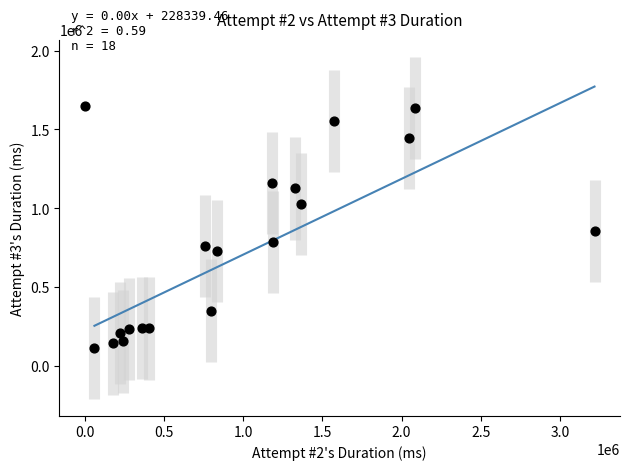

What Y value in the scatter plot is closest to 884292?

859837